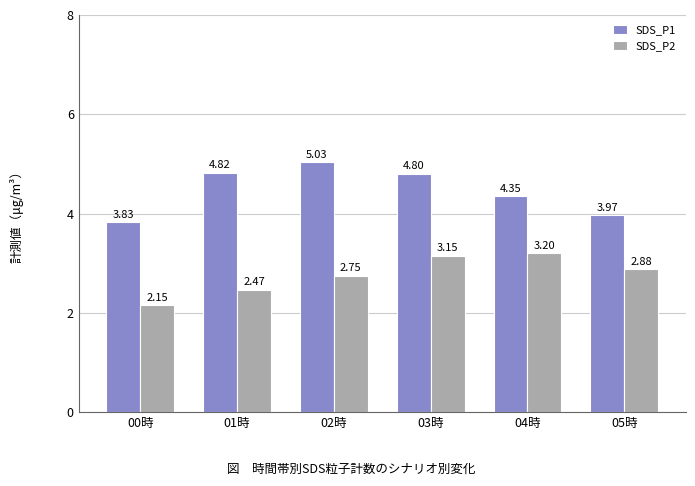

Between 00時 and 03時, which series saw the biggest shift?

SDS_P2